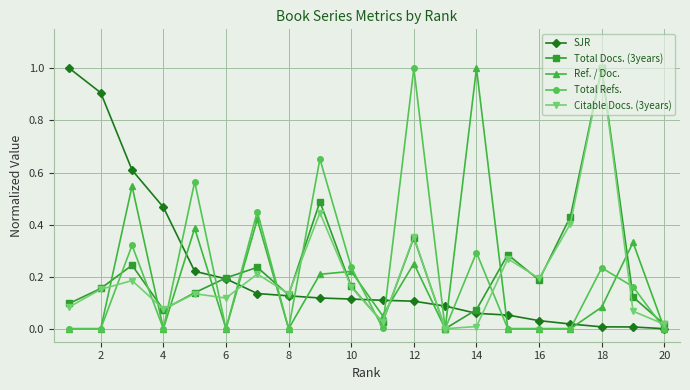

What is the value of the Total Docs. (3years) point at the 18th from the left?

1.0